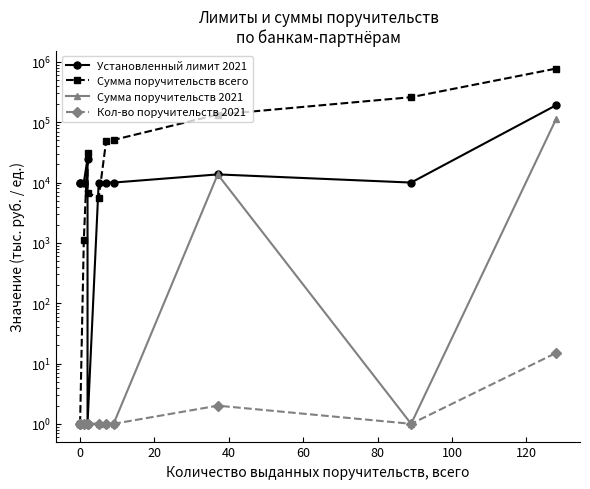

True or false: Сумма поручительств 2021 and Кол-во поручительств 2021 cross at least once.

False